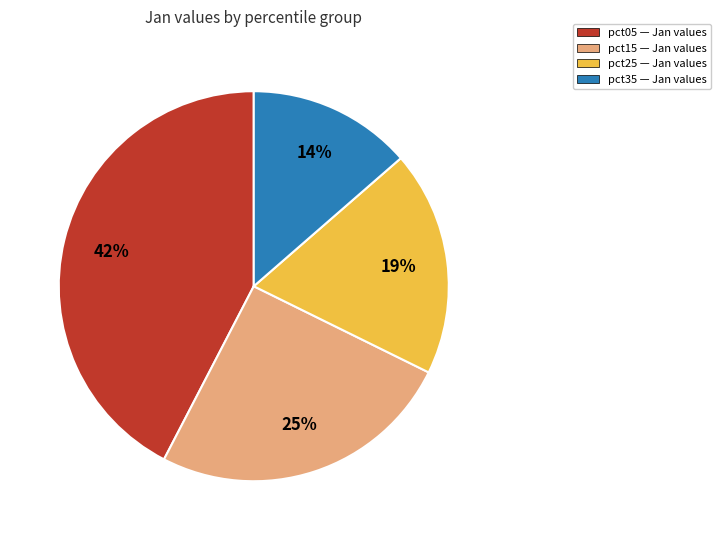

How many slices are in this pie chart?

4